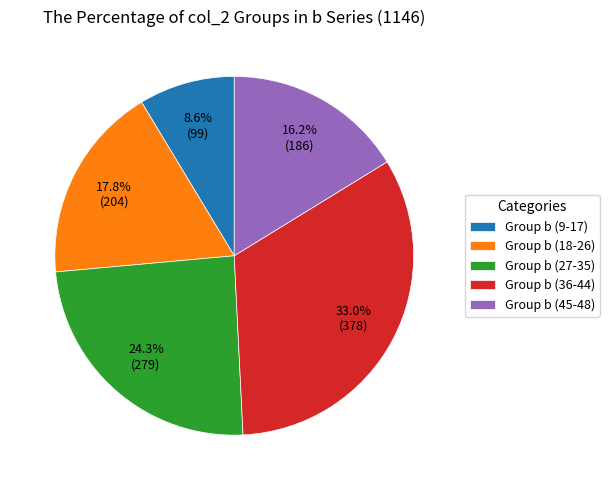

Is Group b (27-35) the majority of the pie?

No